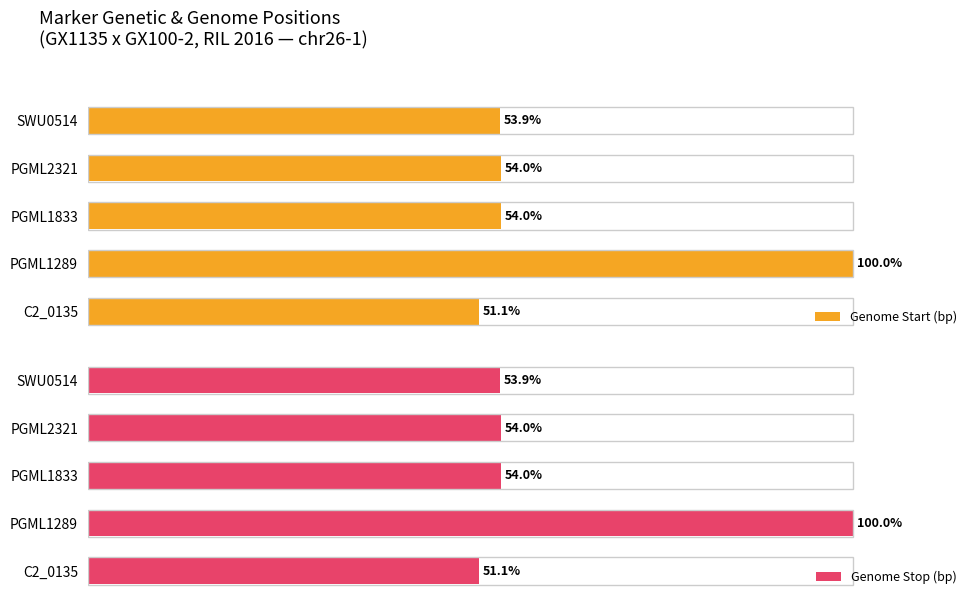

The Genome Start (bp) series shows 155.4 at PGML1289. True or false?

False